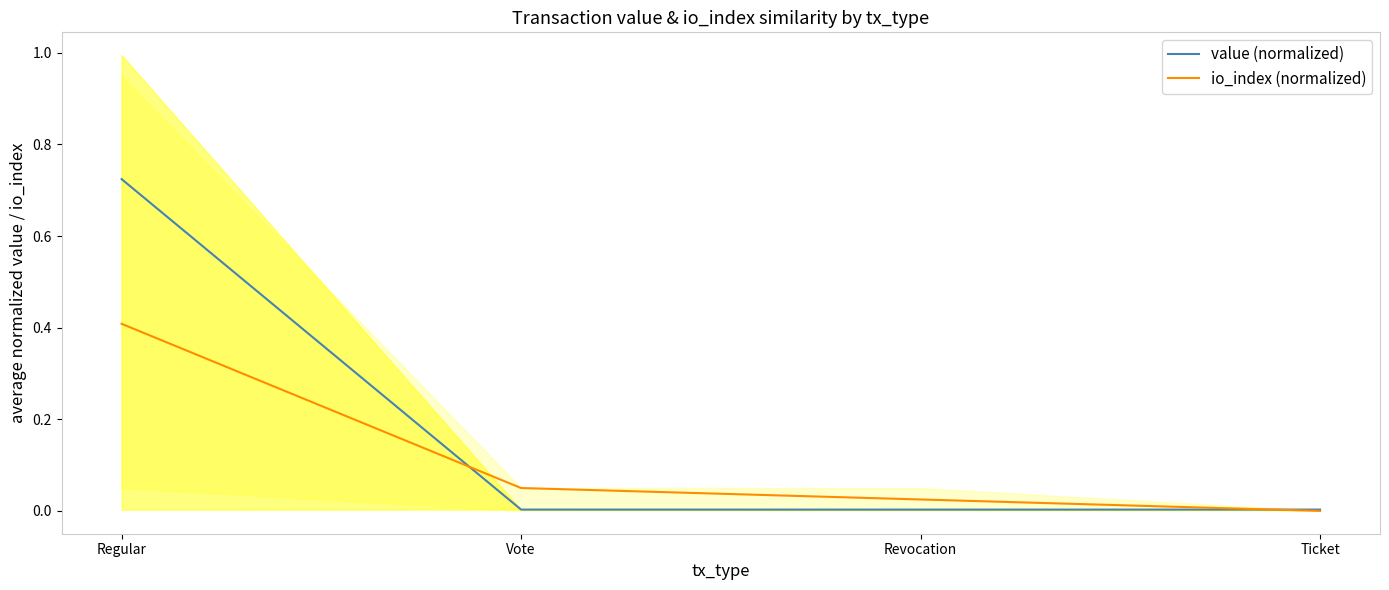

Rank the series at Revocation from lowest to highest value.

value (normalized), io_index (normalized)